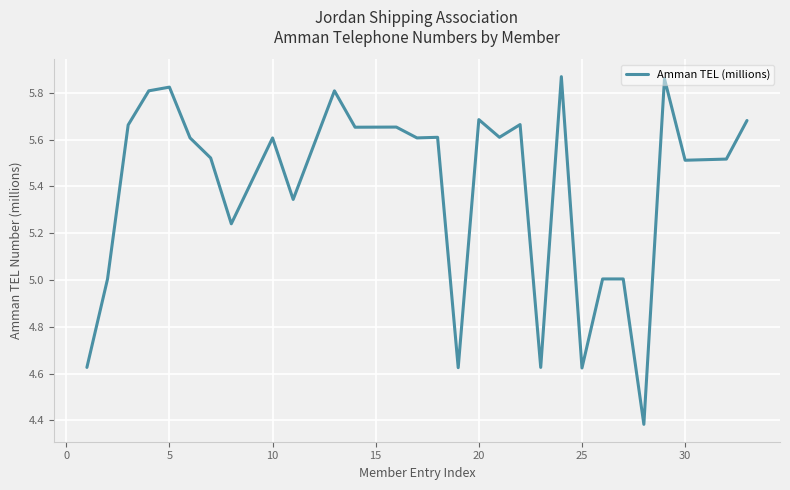

True or false: the data has more than 2 interior local peaks.

True